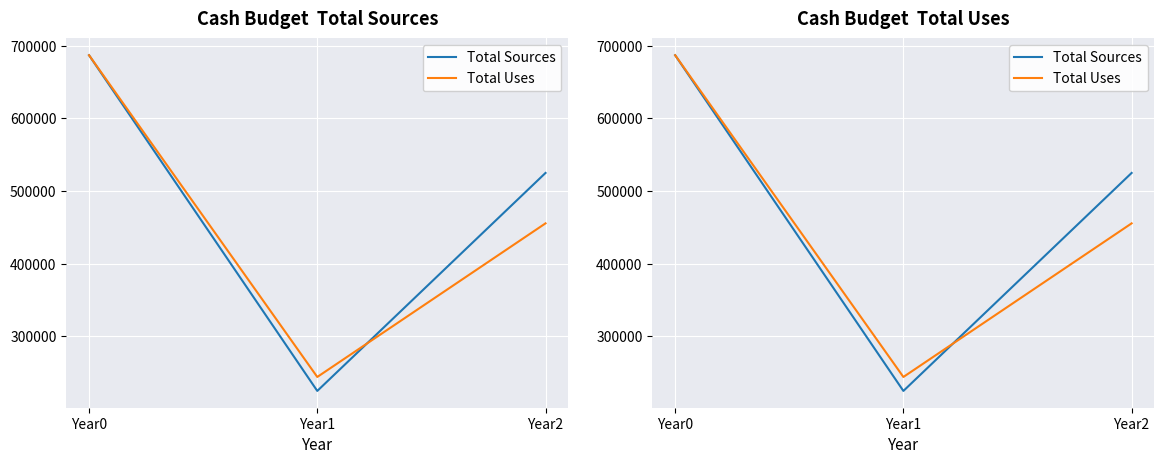

Which has a higher value, Year2 or Year0?

Year0